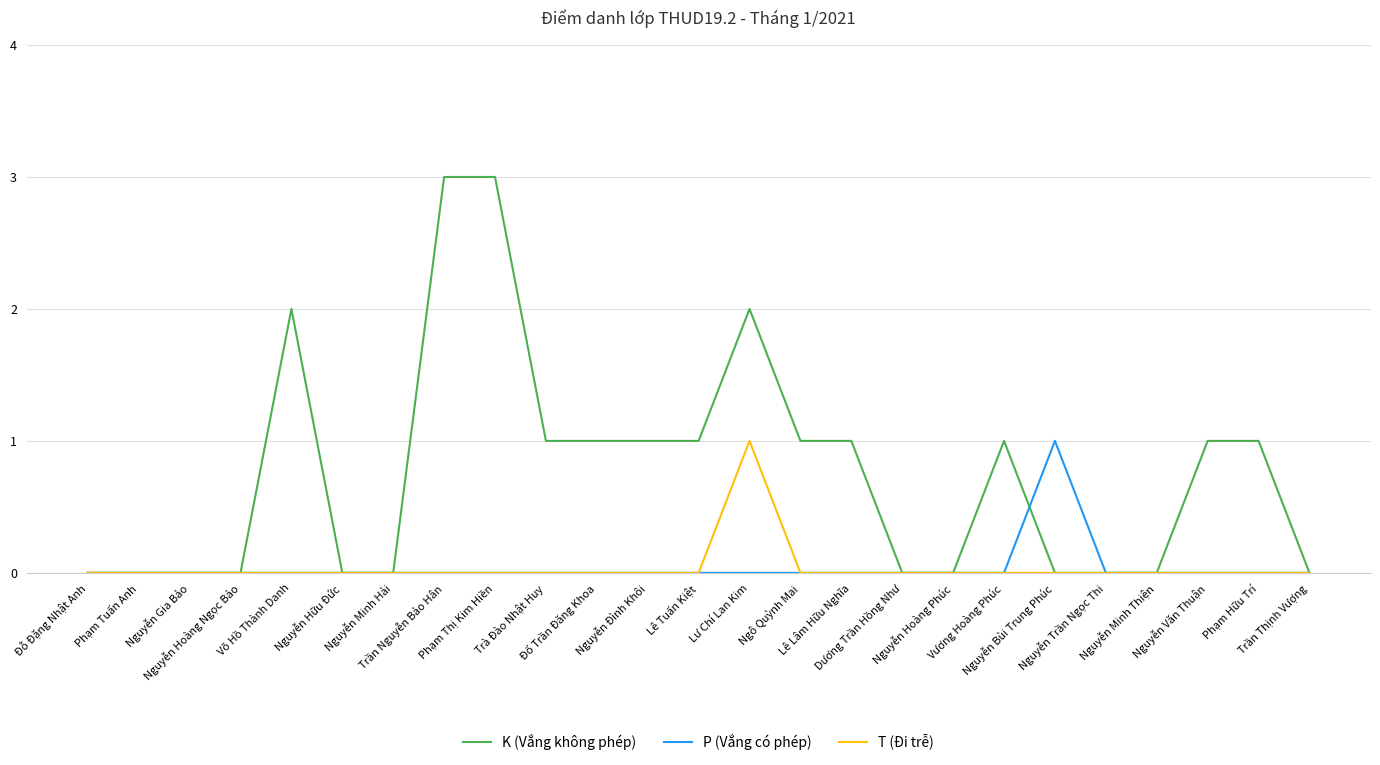

Which series has the widest spread of values?

K (Vắng không phép)